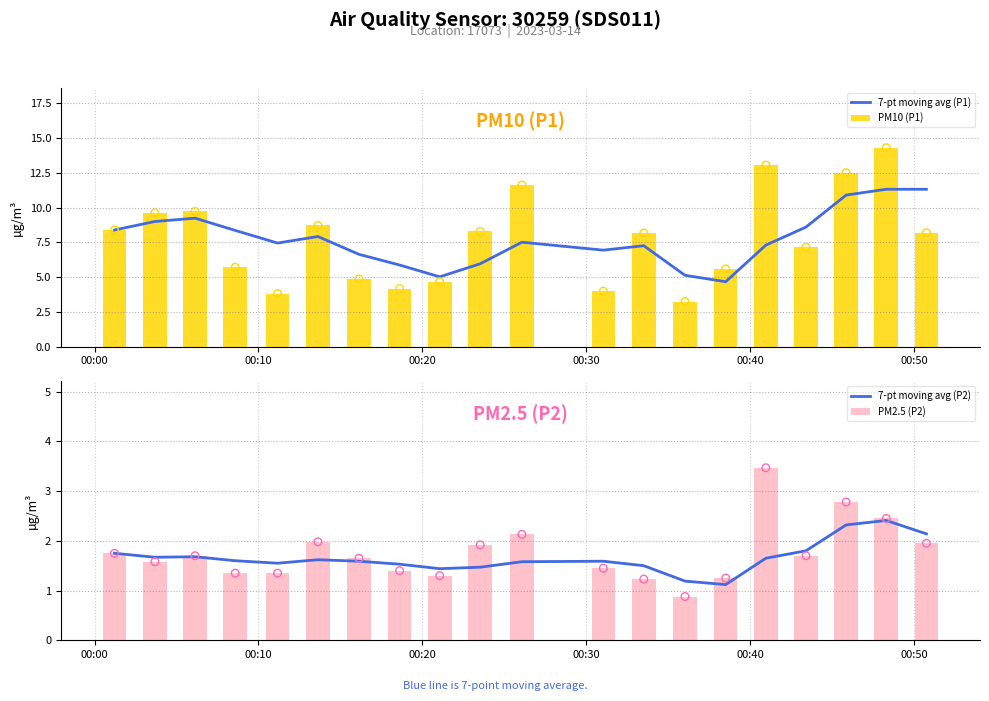

Which series has the widest spread of Y values?

PM10 (P1)